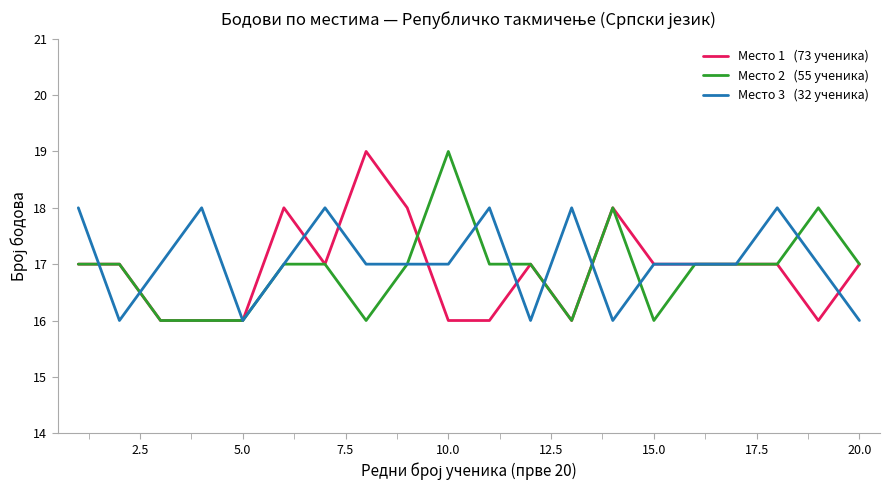

What is the minimum value shown in the chart?

16